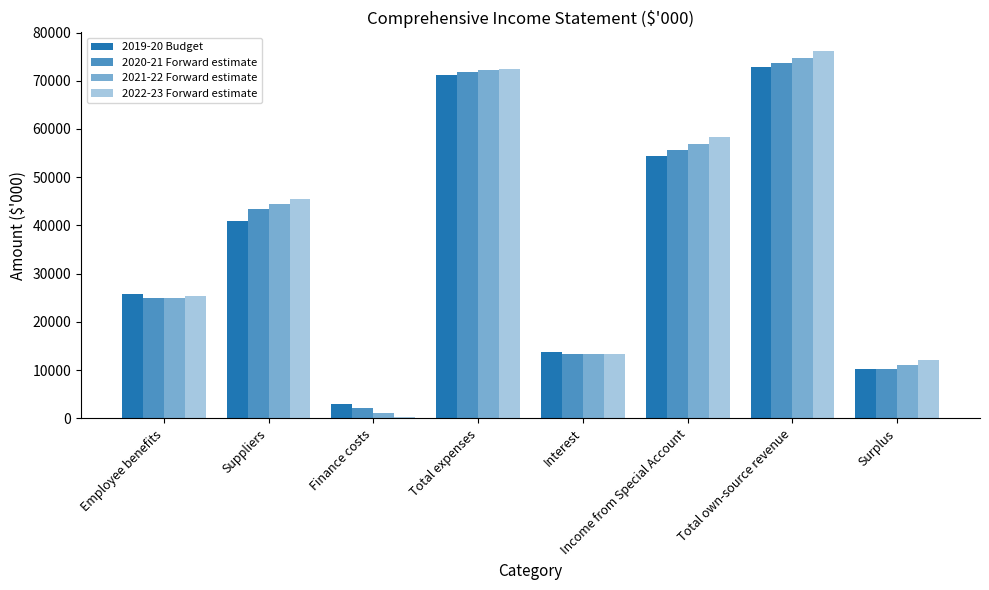

What is the sum of all 2019-20 Budget values?

292040